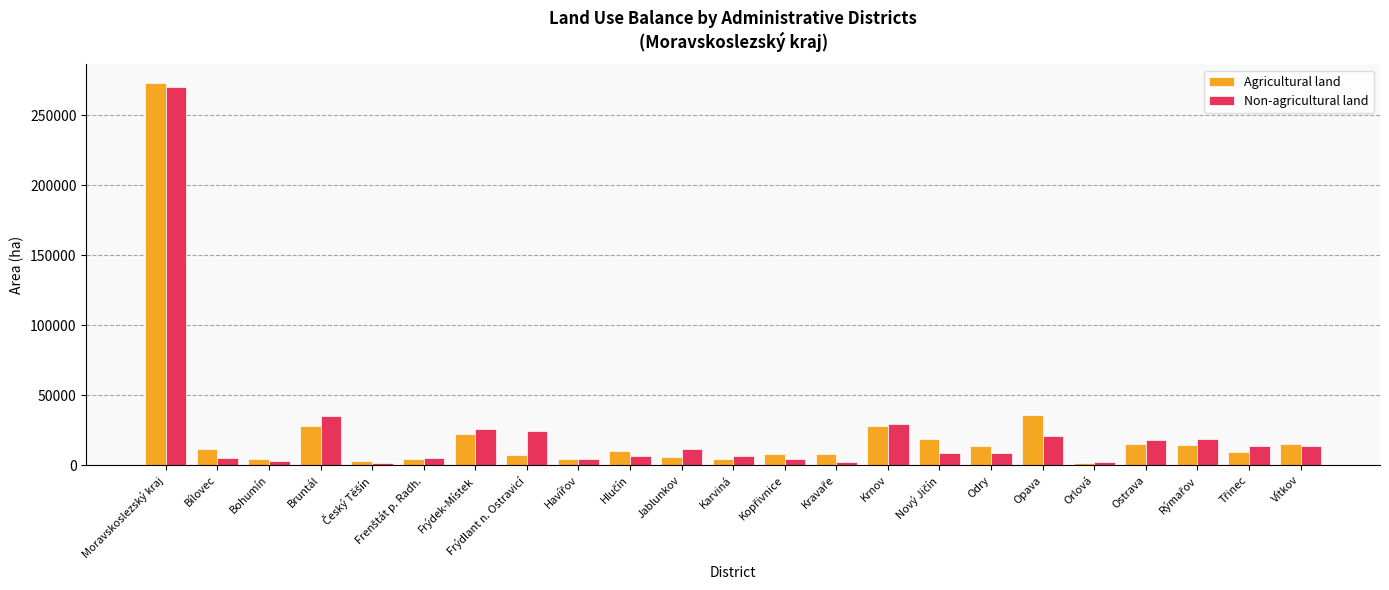

Where is Agricultural land nearest to the value 137413?

Opava